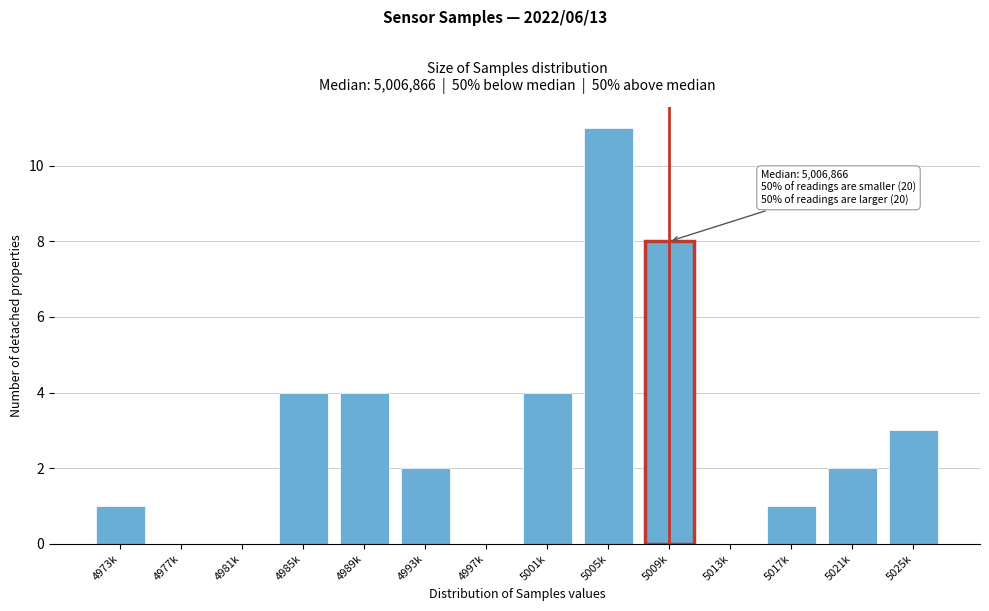

Reading right to left, list all the values displayed in this chart.

5025k=3	5021k=2	5017k=1	5013k=0	5009k=8	5005k=11	5001k=4	4997k=0	4993k=2	4989k=4	4985k=4	4981k=0	4977k=0	4973k=1